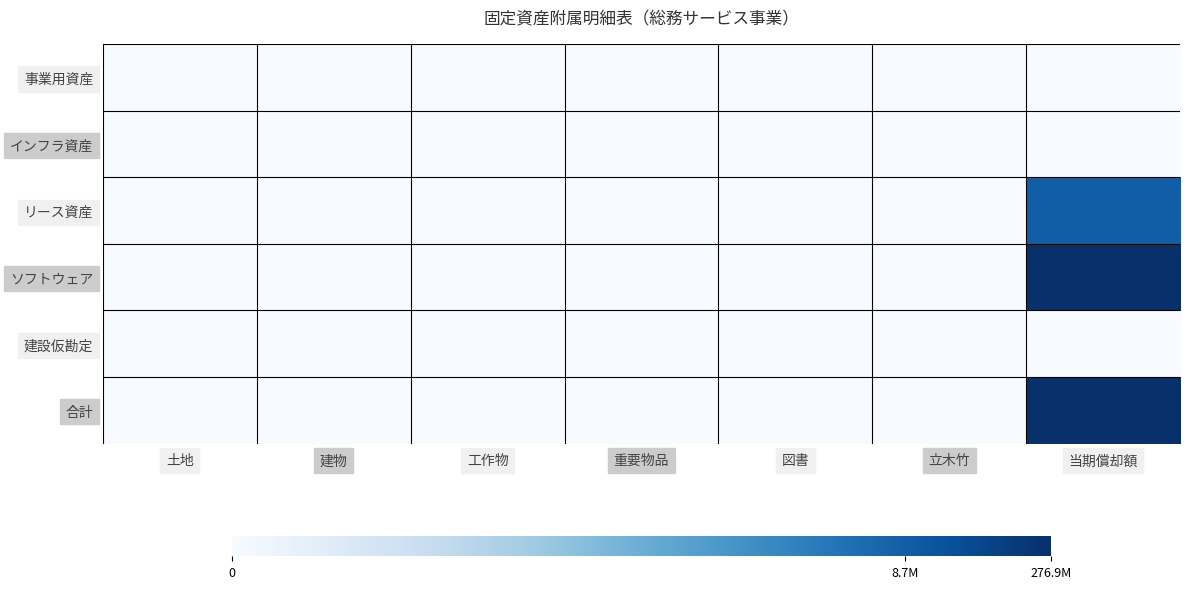

At 土地, list the series in order from largest to smallest.

事業用資産, インフラ資産, リース資産, ソフトウェア, 建設仮勘定, 合計